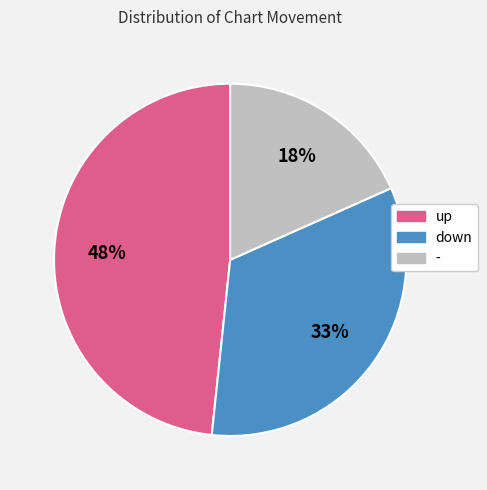

How many segments does this pie chart have?

3